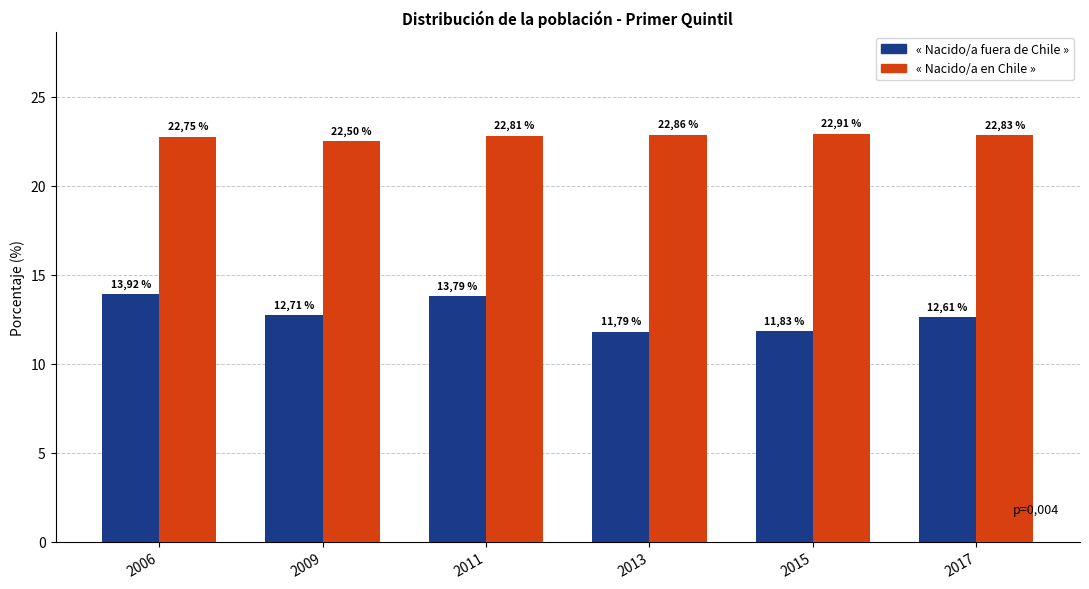

How many groups of bars are there?

6